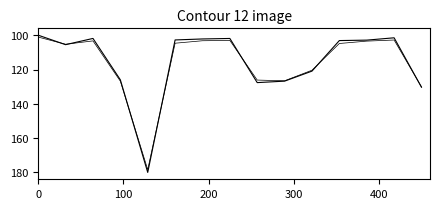

Does the chart have visible grid lines?

No